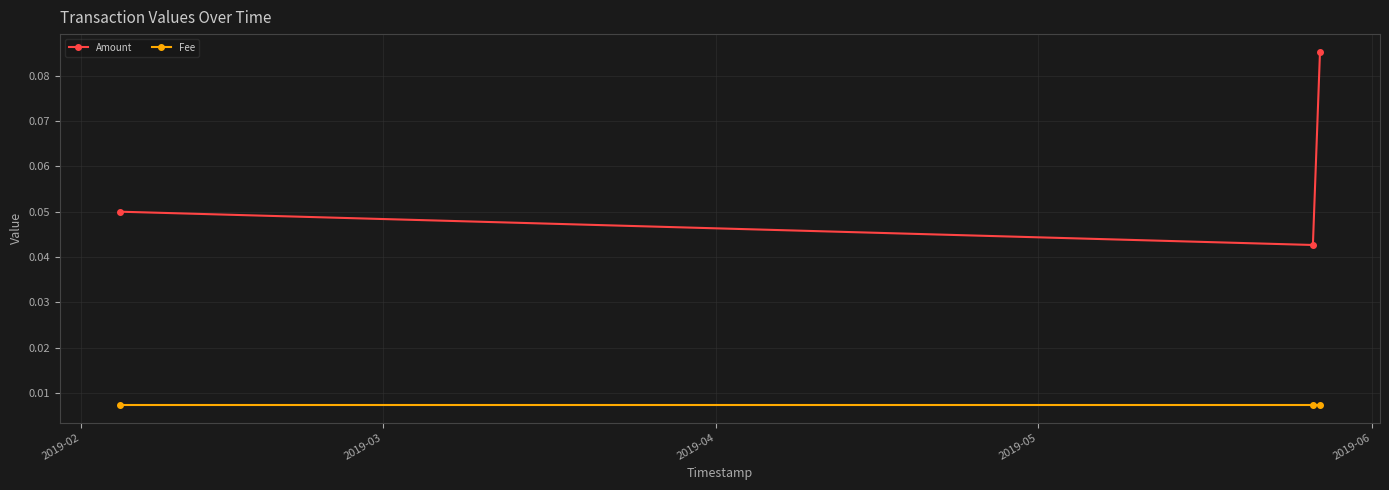

At how many categories does at least one series exceed 0?

3